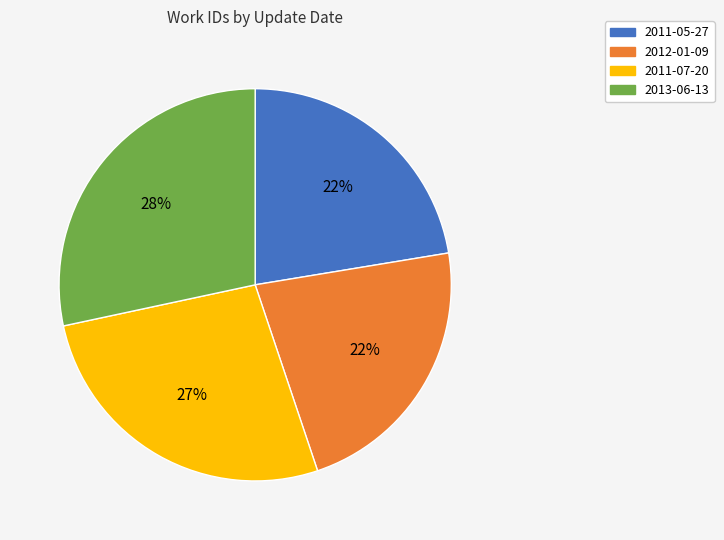

Between 2011-07-20 and 2013-06-13, which is larger?

2013-06-13